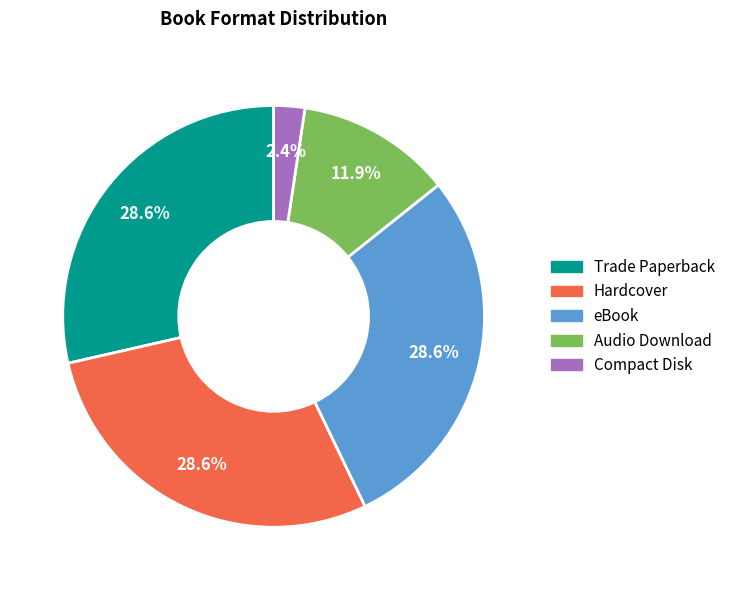

Is there a majority slice in this chart?

No